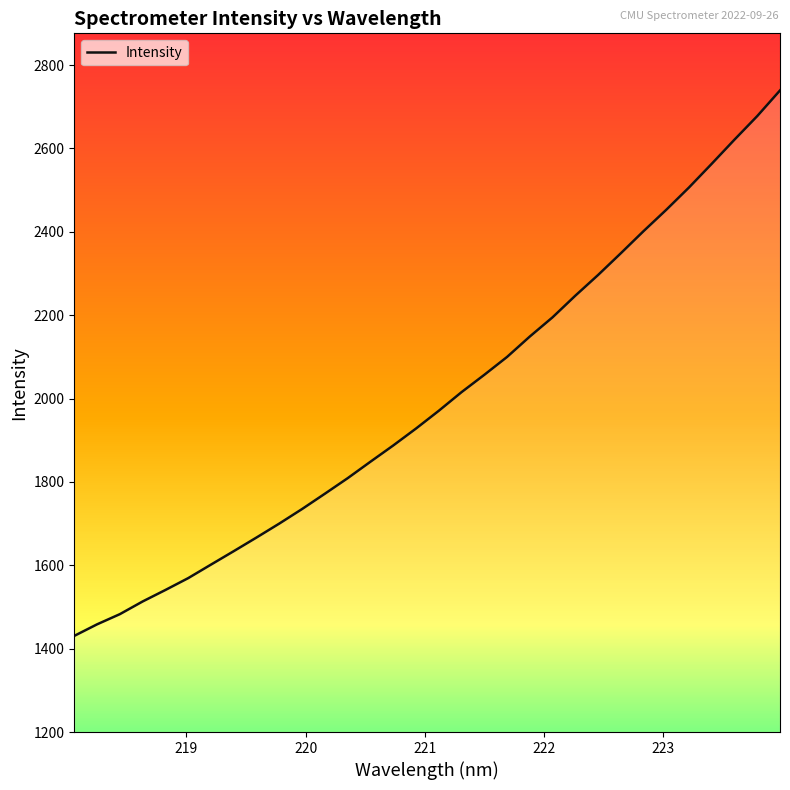

What is the difference between the maximum and minimum values?

1308.6